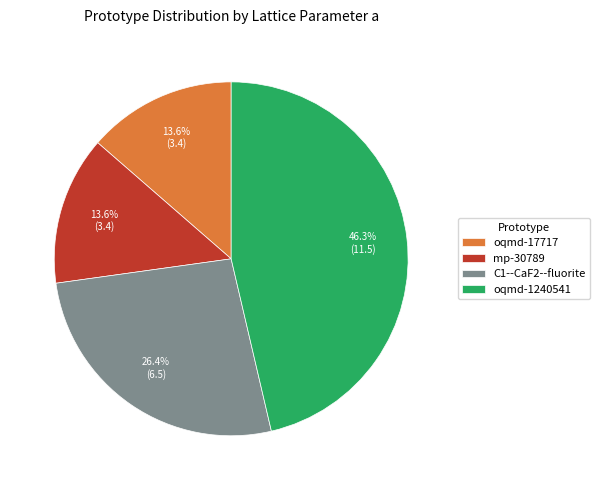

To the nearest percent, what is the difference between the oqmd-17717 and C1--CaF2--fluorite slice percentages?

13%